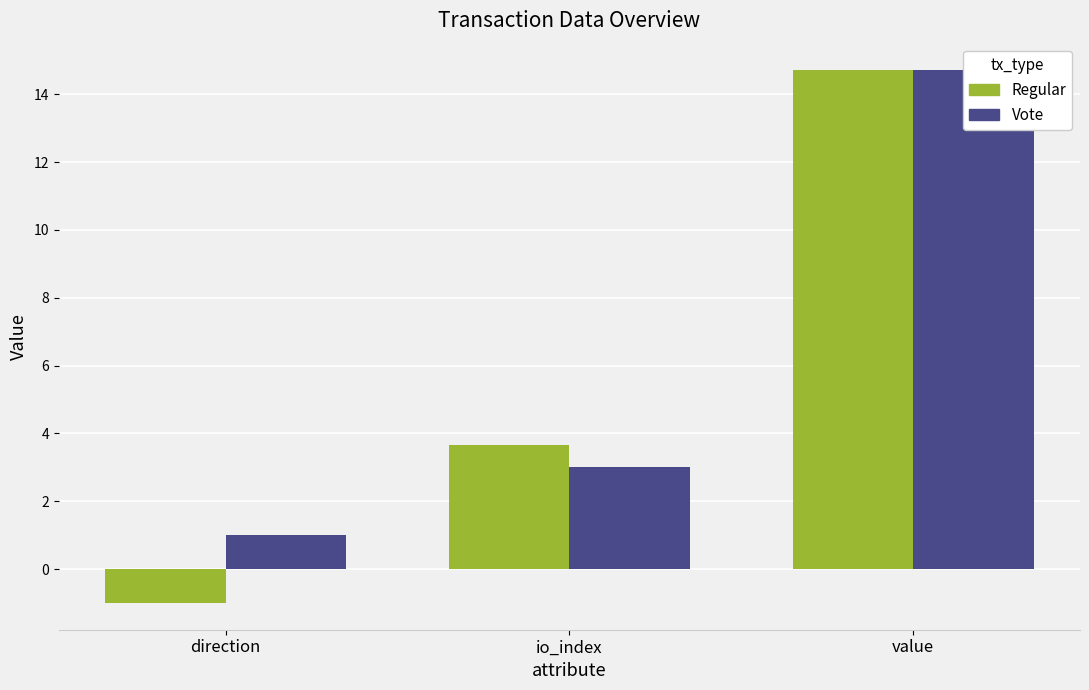

At which category is the sum across all series the highest?

value